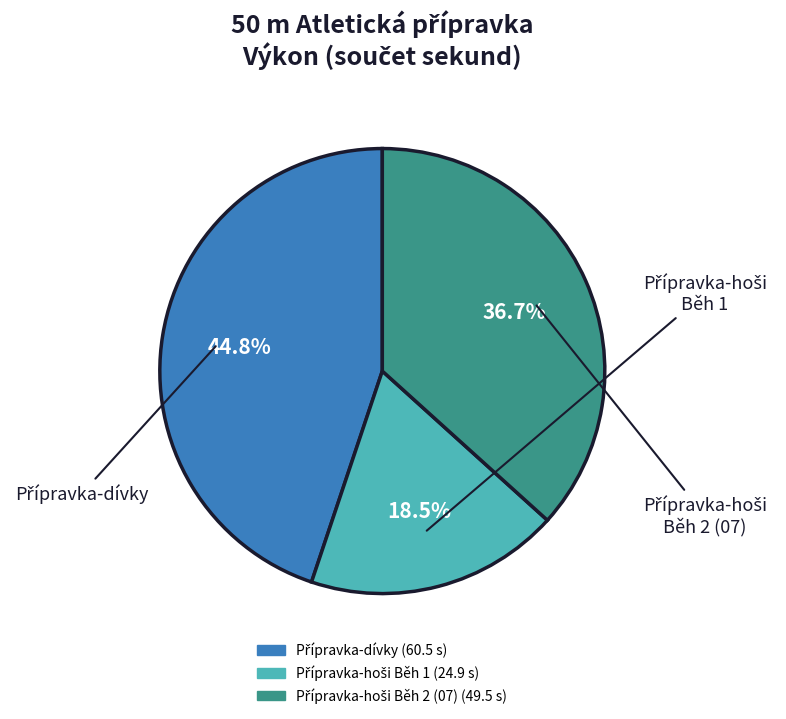

How many segments does this pie chart have?

3